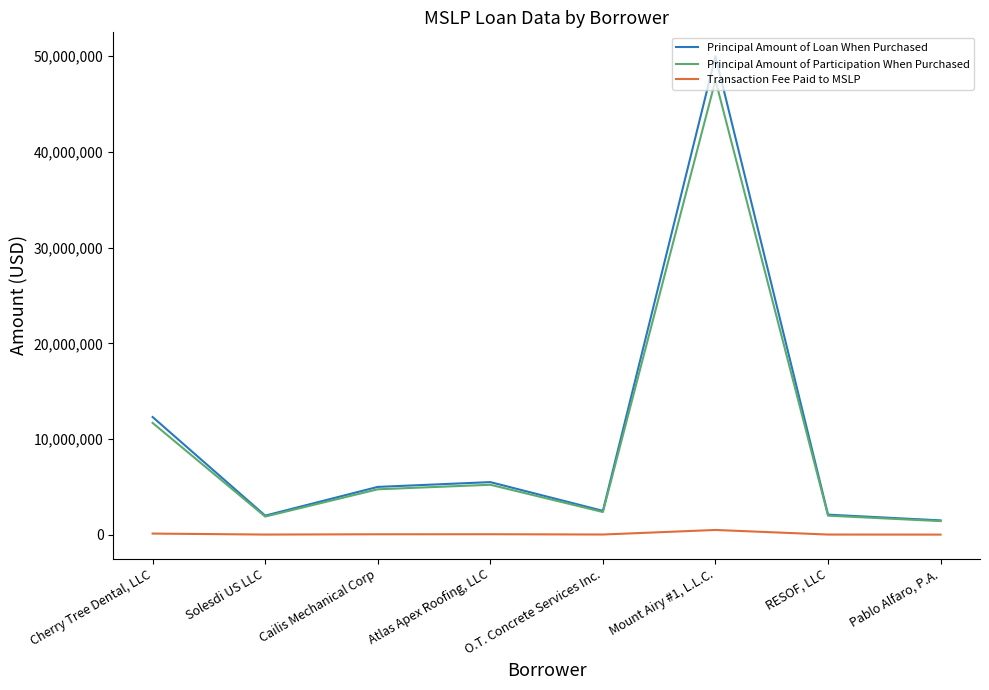

The value of Principal Amount of Participation When Purchased at Cherry Tree Dental, LLC is 20570295. True or false?

False